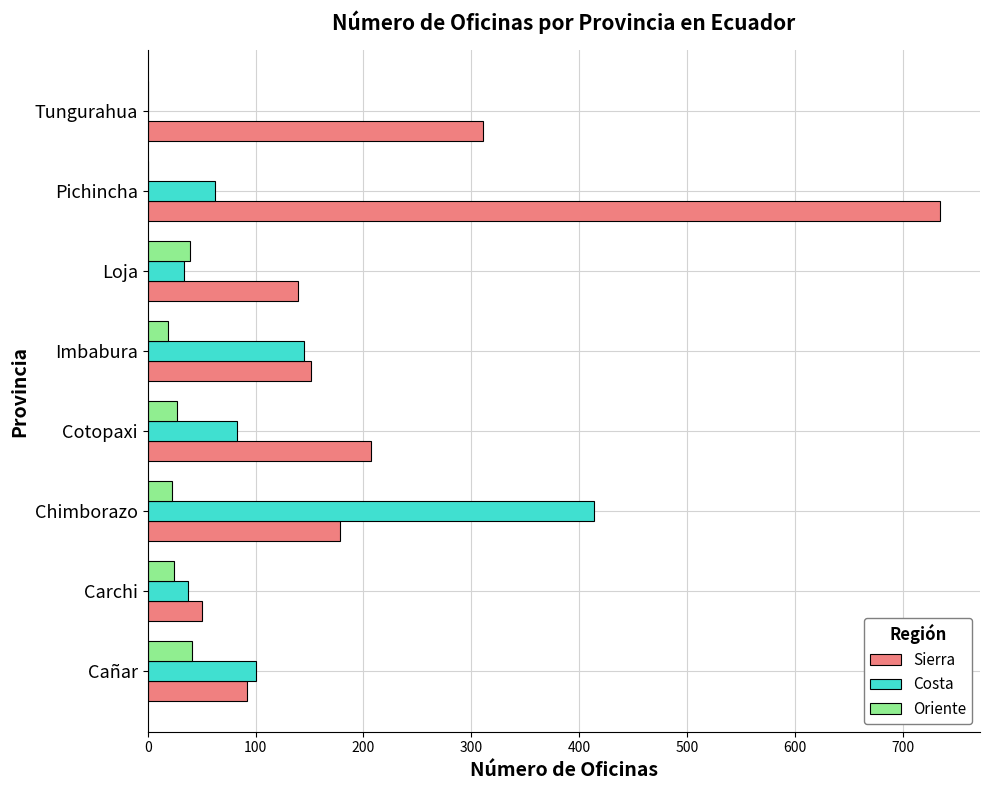

Where is Costa nearest to the value 207?

Imbabura